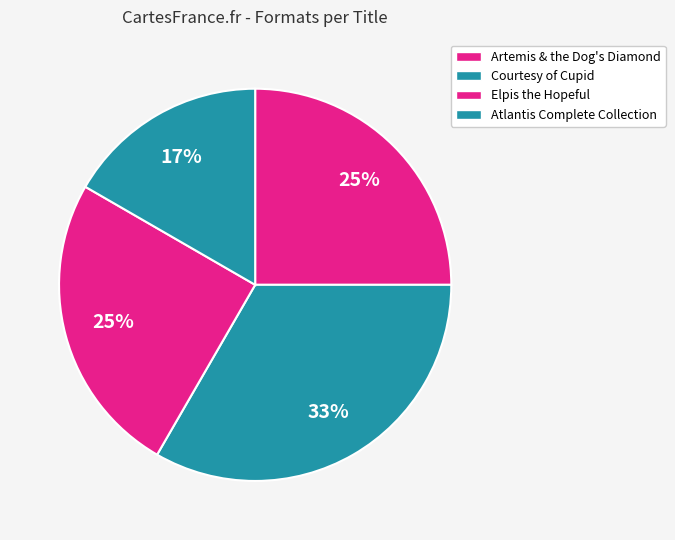

How many slices are in this pie chart?

4